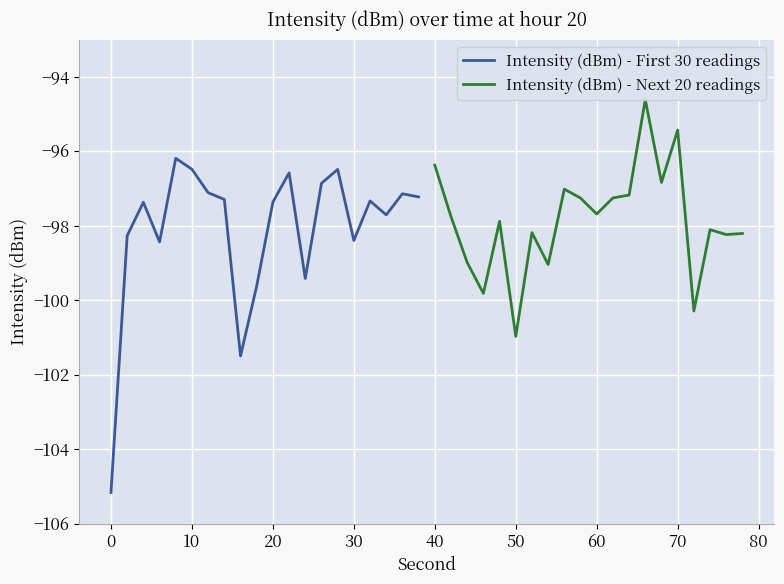

What is the lowest value of the Intensity (dBm) - First 30 readings series?

-105.2